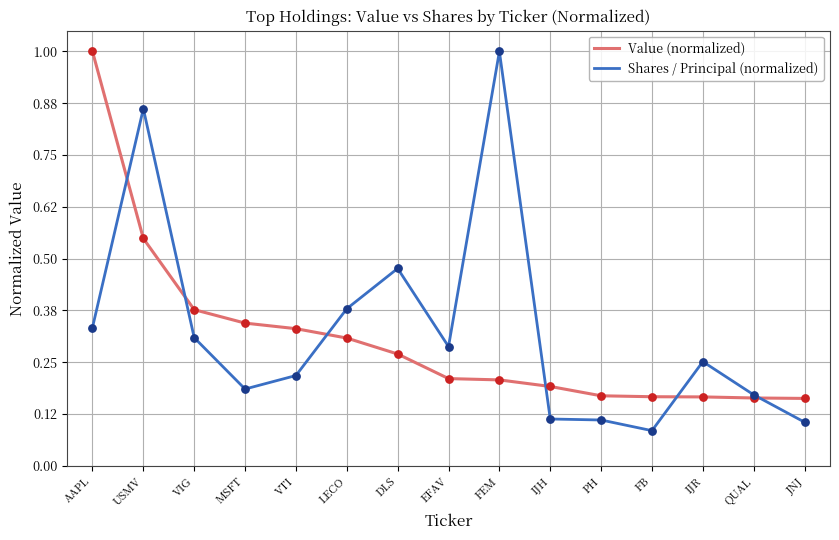

At which category is the sum across all series the highest?

USMV